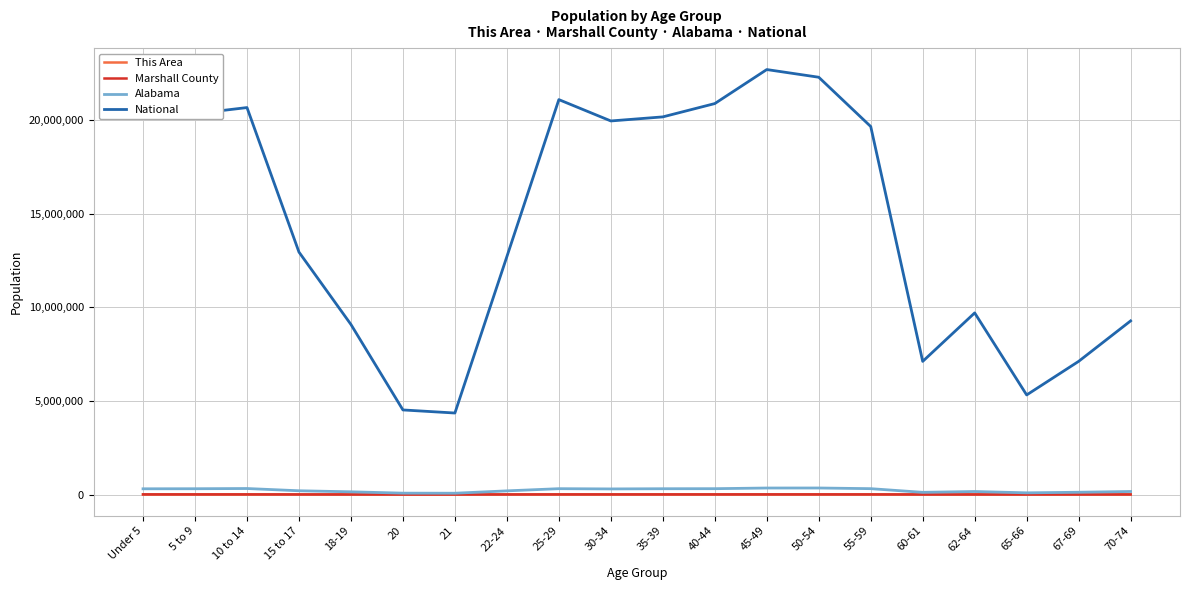

In Marshall County, how many points are higher than both neighbors (excluding endpoints)?

4